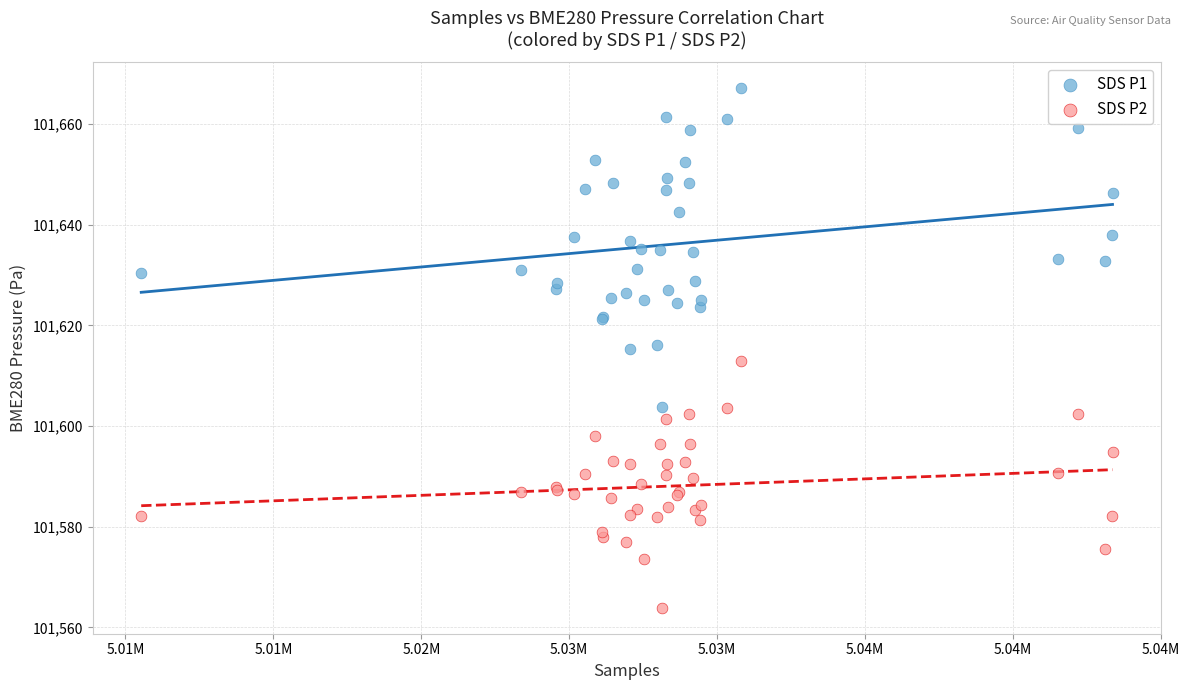

Which series contains the highest Y value?

SDS P1